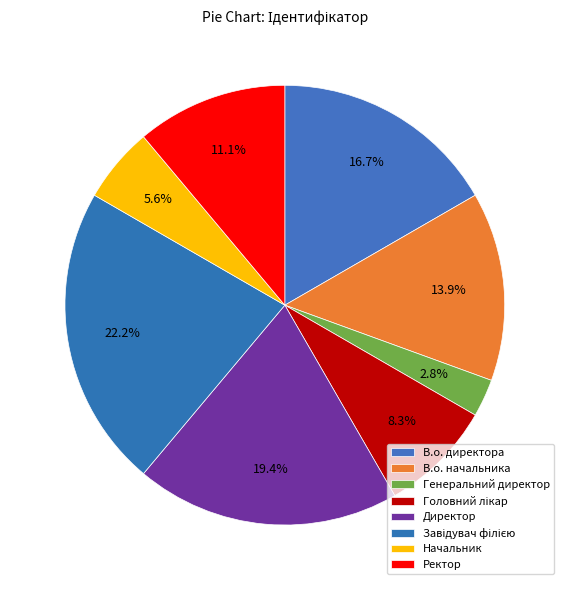

To the nearest percent, what is the average slice percentage?

12%